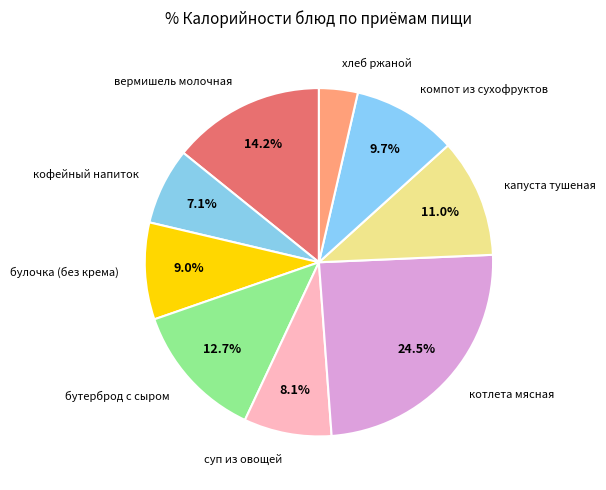

Is it true that хлеб ржаной is 4% of the pie?

True